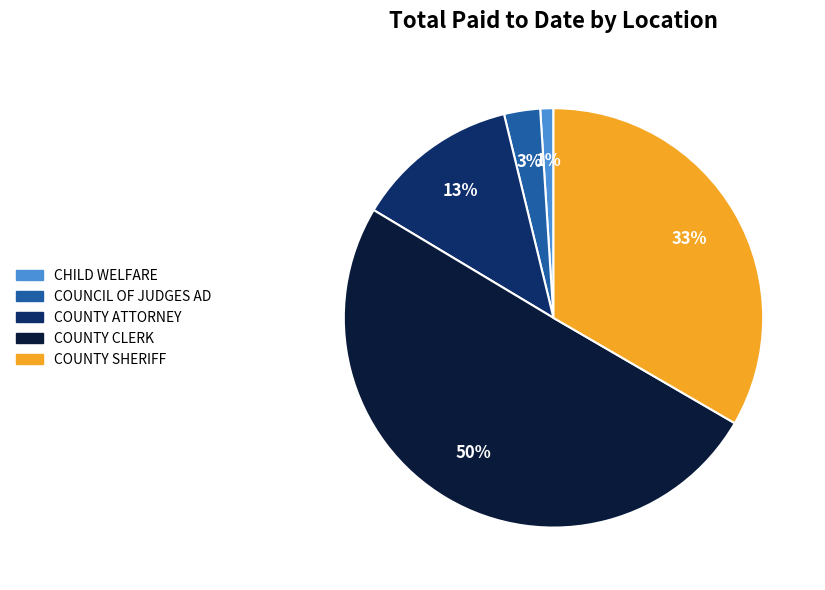

Which has a higher value, CHILD WELFARE or COUNTY SHERIFF?

COUNTY SHERIFF